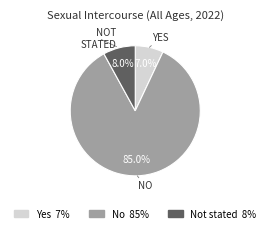

How much of the chart is everything except Not stated 8%?

92.0%